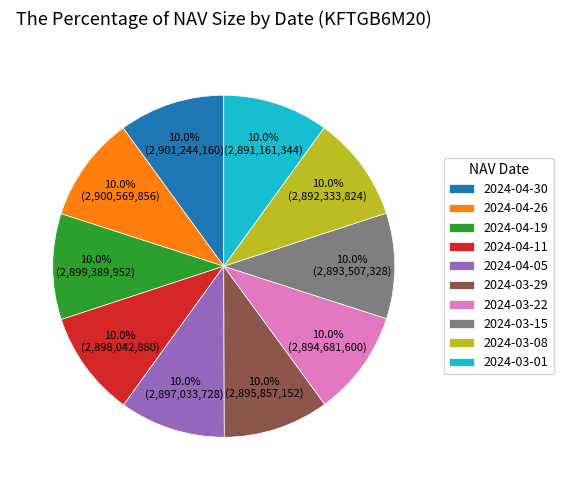

Approximately how many times larger is the value at 2024-03-22 compared to 2024-03-29?

1.0